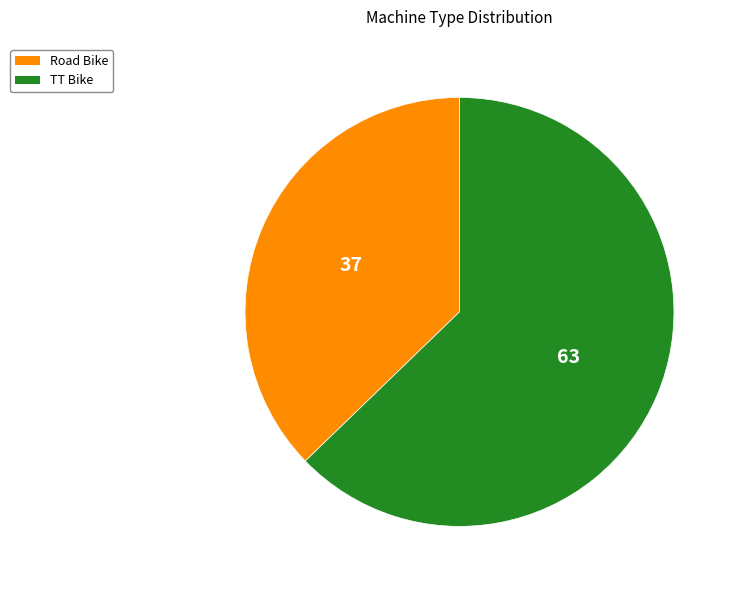

True or false: TT Bike accounts for 50% of the total.

False